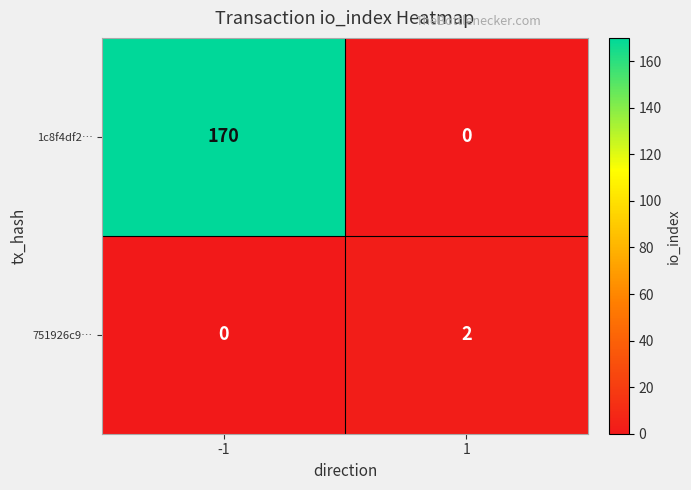

The 751926c9… series shows 2 at 1. True or false?

True